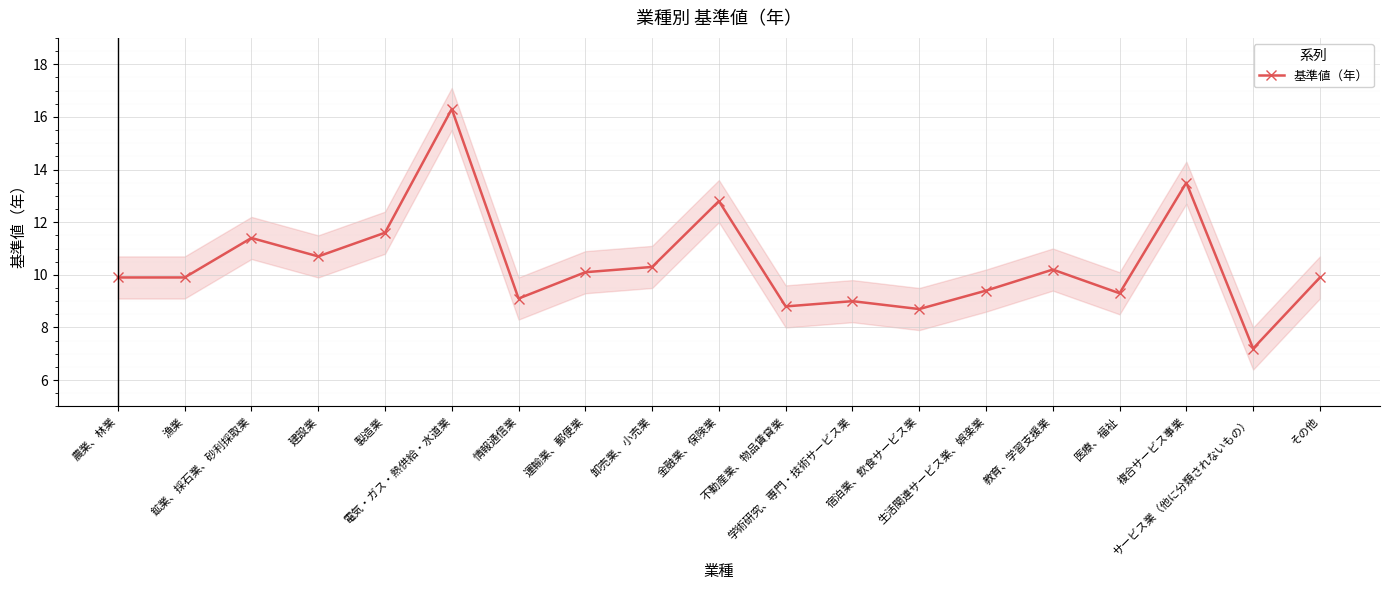

Approximately how many times larger is the value at 卸売業、小売業 compared to 金融業、保険業?

0.8